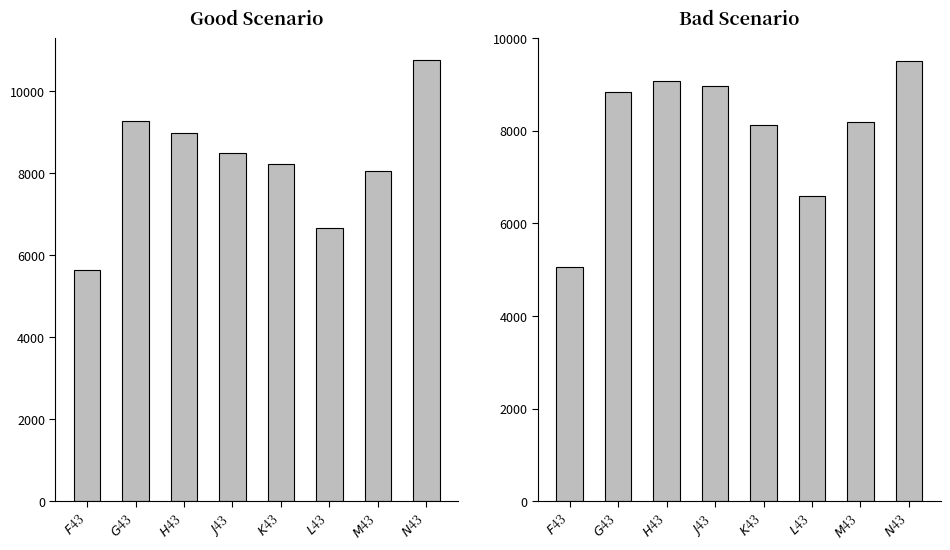

What is the value of the Good bar at the 1st from the left?

5643.0